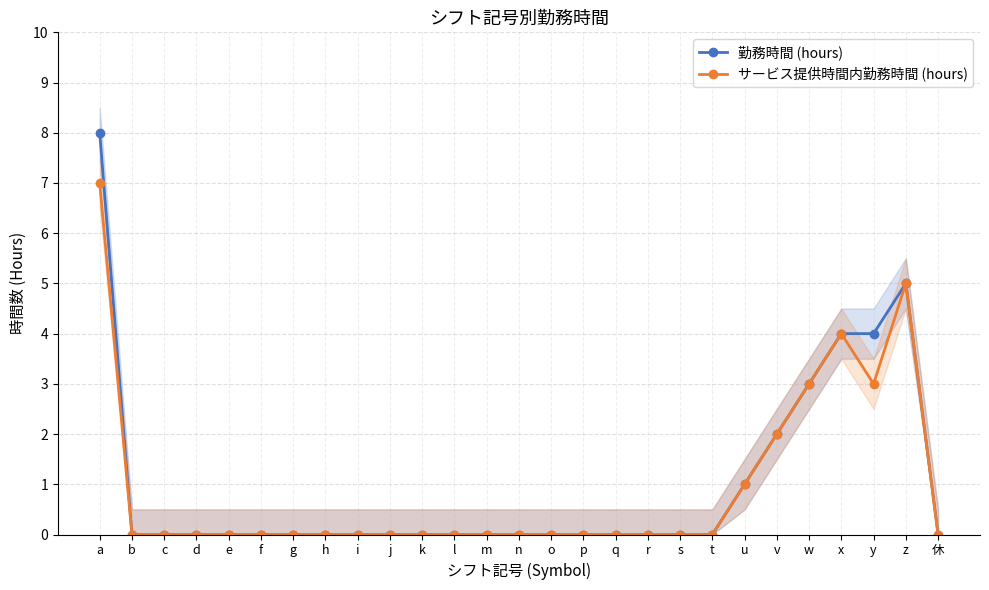

True or false: 勤務時間 (hours) and サービス提供時間内勤務時間 (hours) intersect in this chart.

False